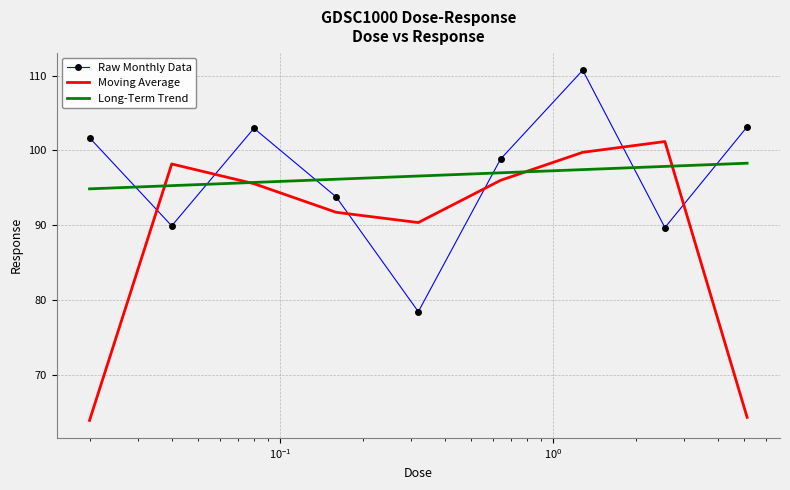

What is the greatest value displayed?

110.7